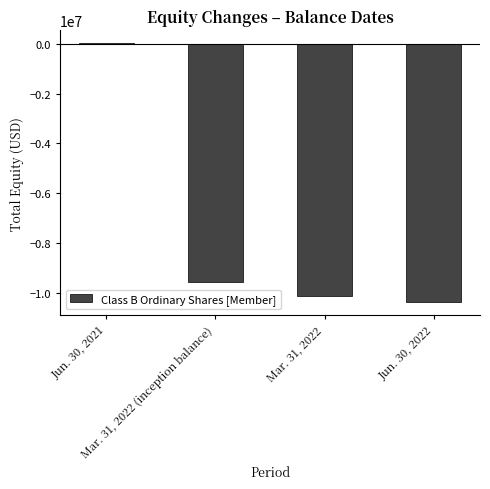

The chart shows a value of -9570614 at Mar. 31, 2022 (inception balance). True or false?

True